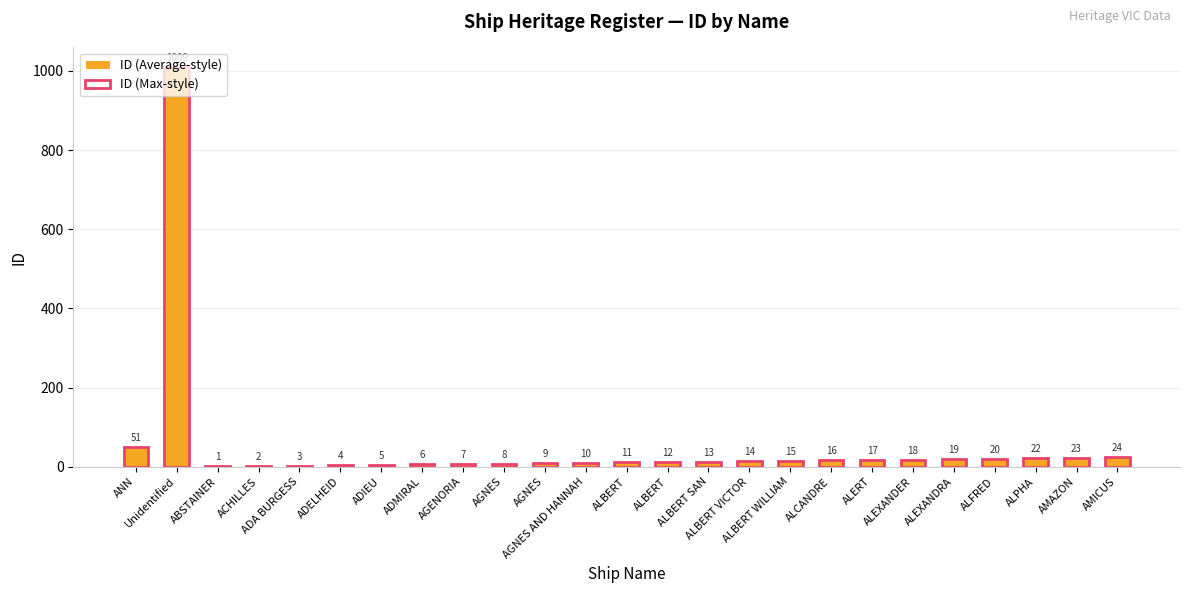

What is the difference between the ID (Max-style) values at Unidentified and AMICUS?

985